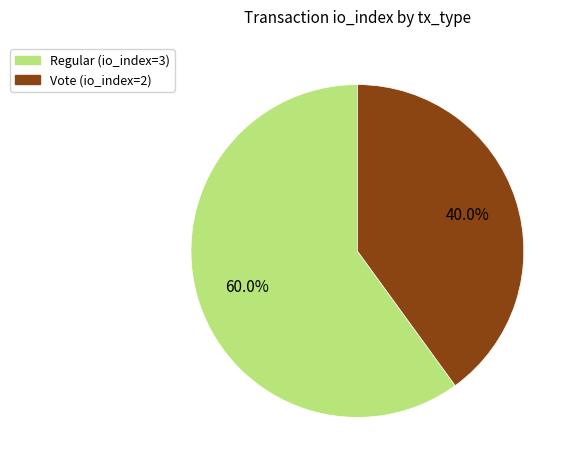

Is there any slice that represents more than half of the pie?

Yes